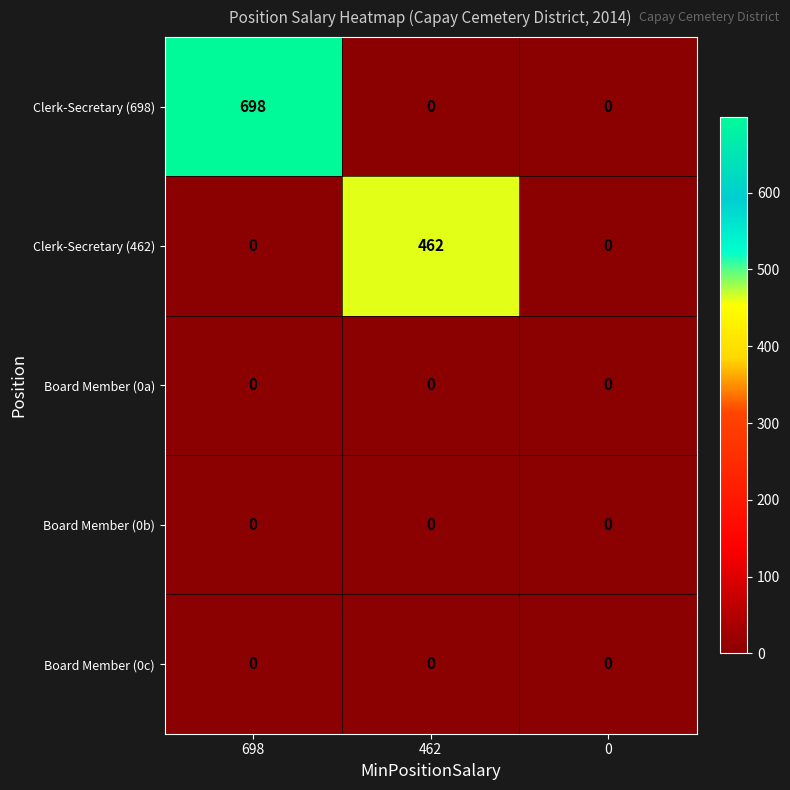

Reading left to right, transcribe all the data shown in this chart.

Clerk-Secretary (698): 698	0	0
Clerk-Secretary (462): 0	462	0
Board Member (0a): 0	0	0
Board Member (0b): 0	0	0
Board Member (0c): 0	0	0